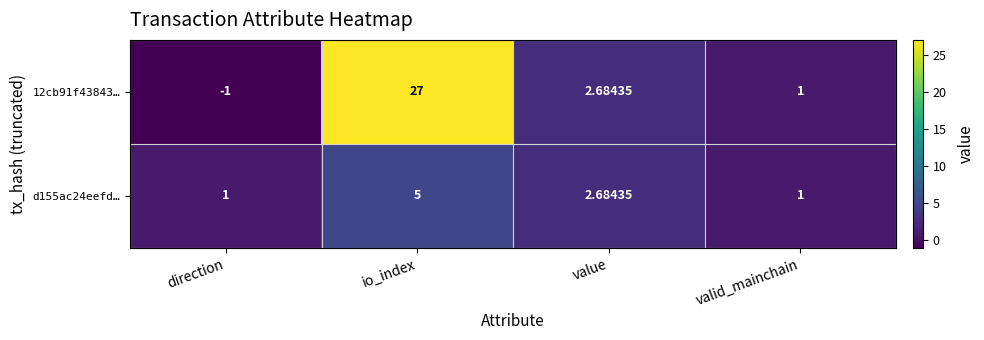

Is the value of d155ac24eefd… at io_index greater than the value of 12cb91f43843… at direction?

Yes